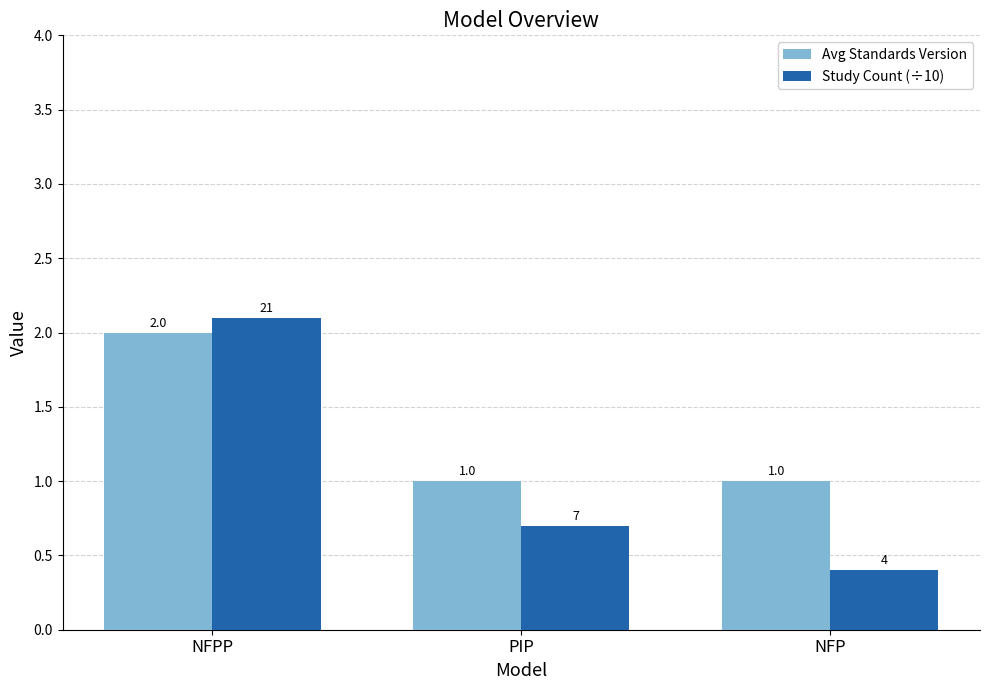

Read the Study Count (÷10) value at NFP.

0.4